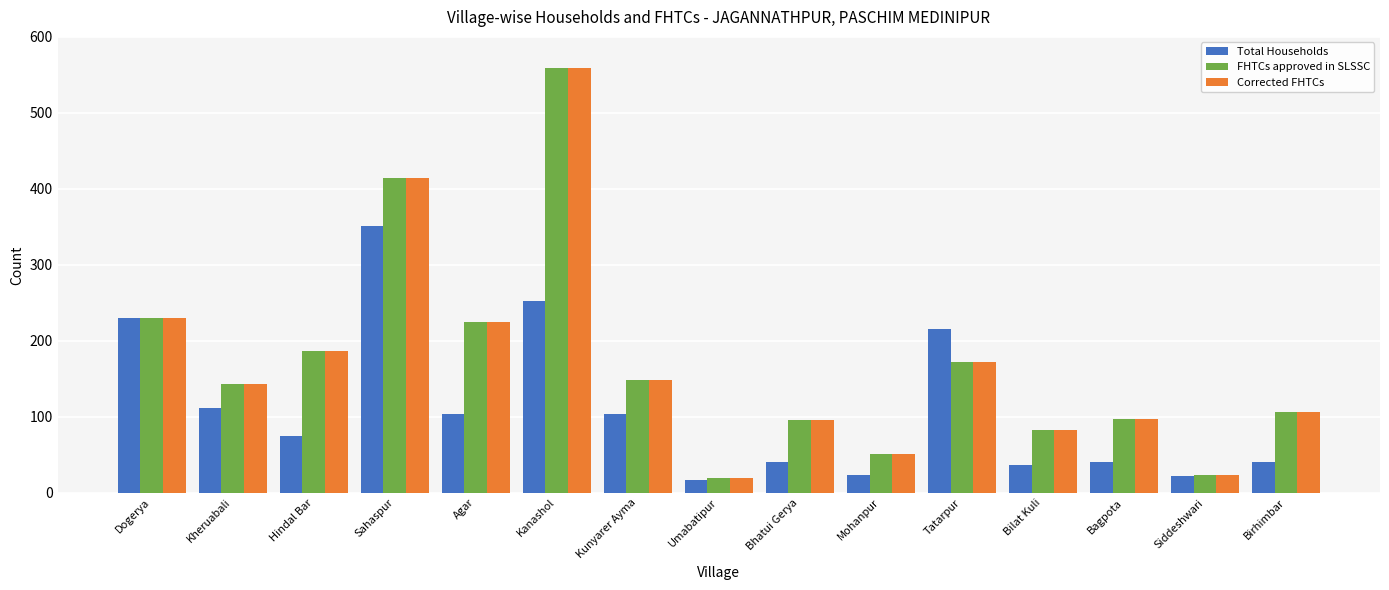

At which label does FHTCs approved in SLSSC first exceed 143?

Dogerya